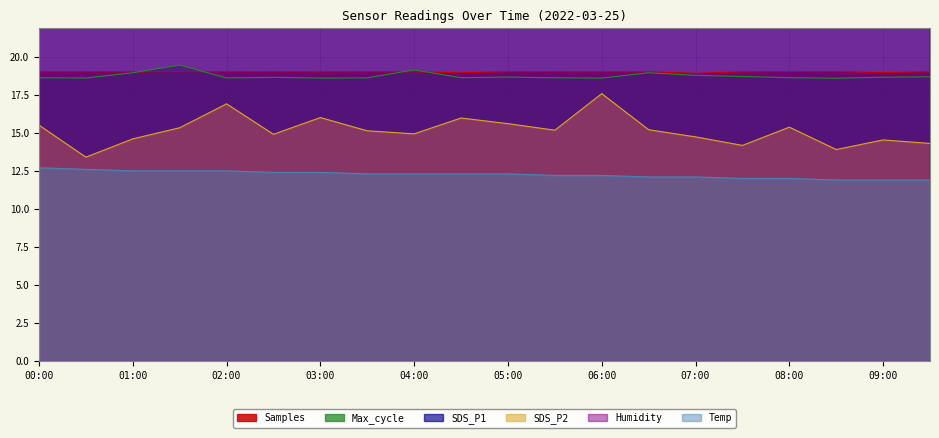

How many times do Samples and Max_cycle cross each other?

4